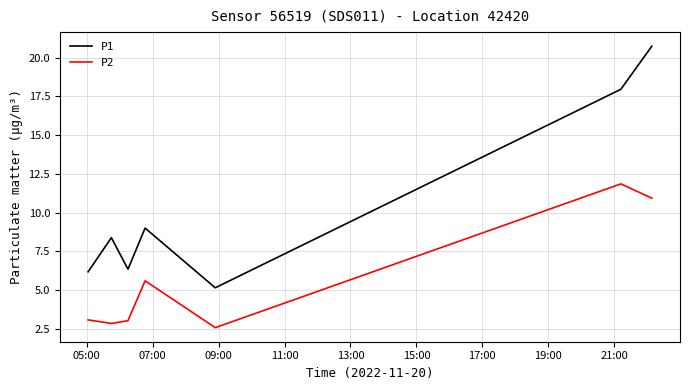

What are all the series names shown in the legend?

P1, P2